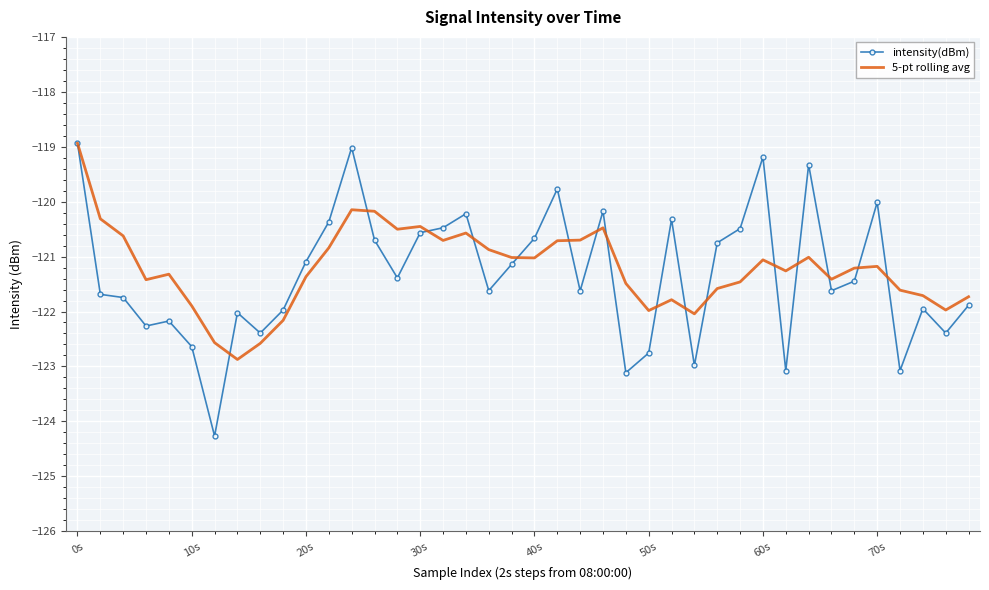

Which series ends up on top after the final intersection of intensity(dBm) and 5-pt rolling avg?

5-pt rolling avg